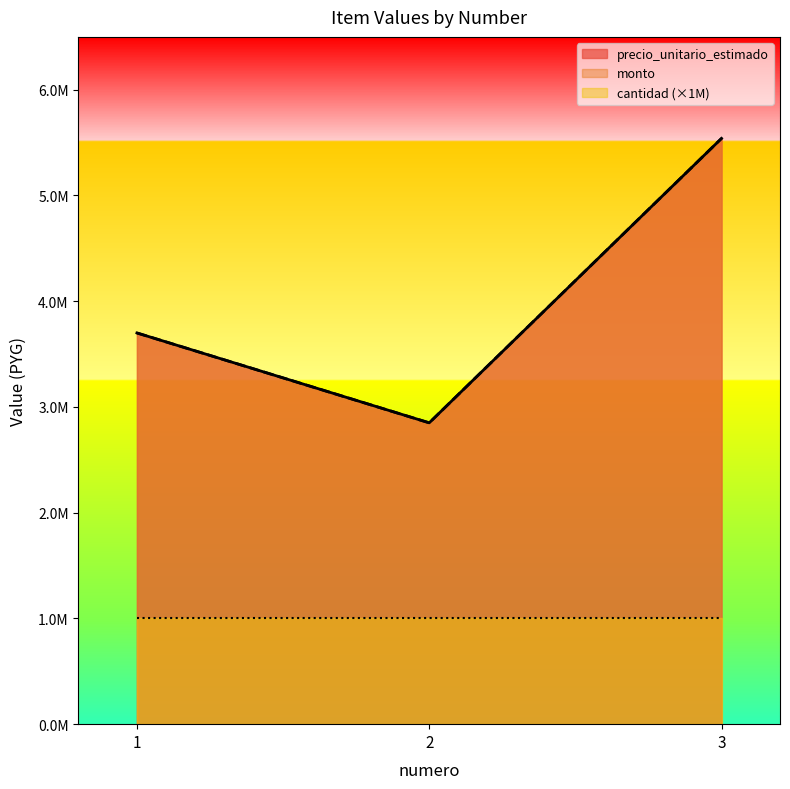

At which category does the chart reach its peak across all series?

3